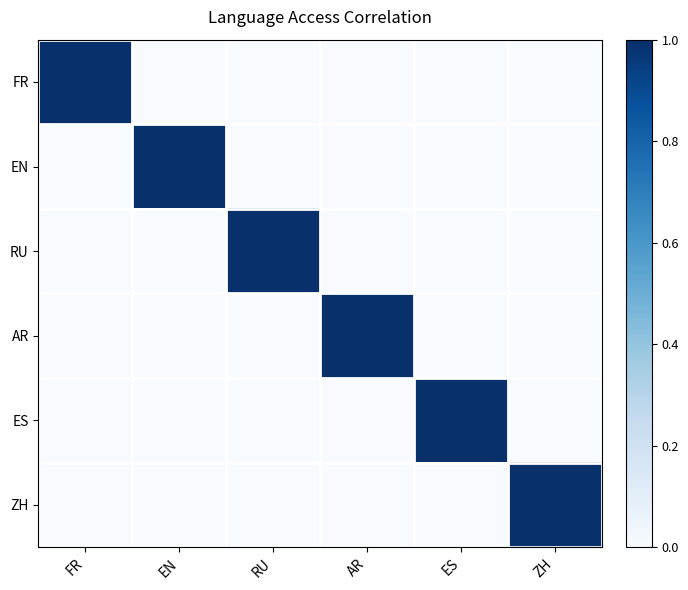

Reading left to right, list all the values displayed in this chart.

FR: FR=1	EN=0	RU=0	AR=0	ES=0	ZH=0
EN: FR=0	EN=1	RU=0	AR=0	ES=0	ZH=0
RU: FR=0	EN=0	RU=1	AR=0	ES=0	ZH=0
AR: FR=0	EN=0	RU=0	AR=1	ES=0	ZH=0
ES: FR=0	EN=0	RU=0	AR=0	ES=1	ZH=0
ZH: FR=0	EN=0	RU=0	AR=0	ES=0	ZH=1